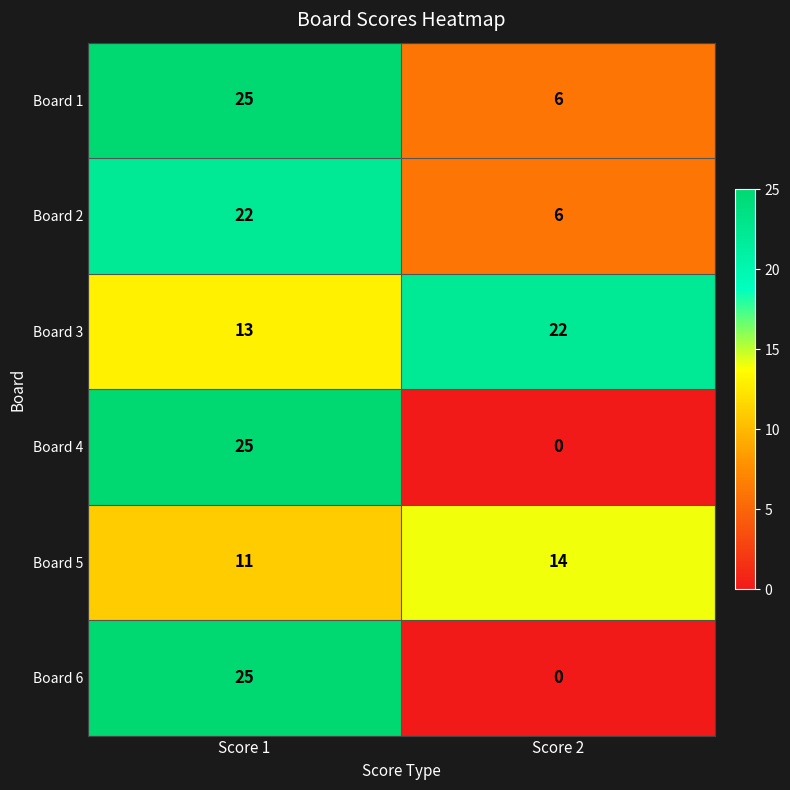

At which label is Board 4 closest to 12?

Score 2